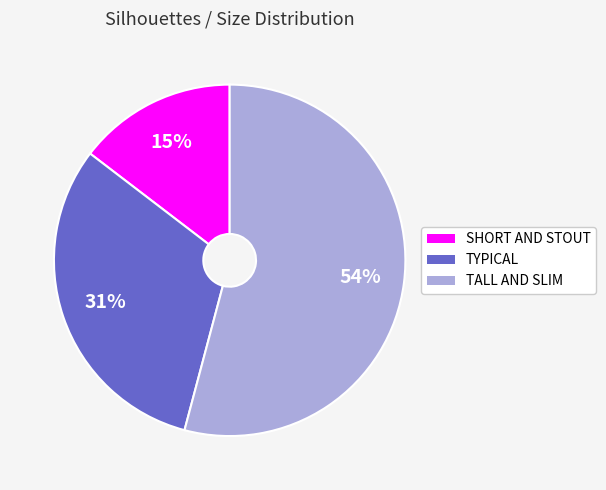

To the nearest percent, what is the average slice percentage?

33%